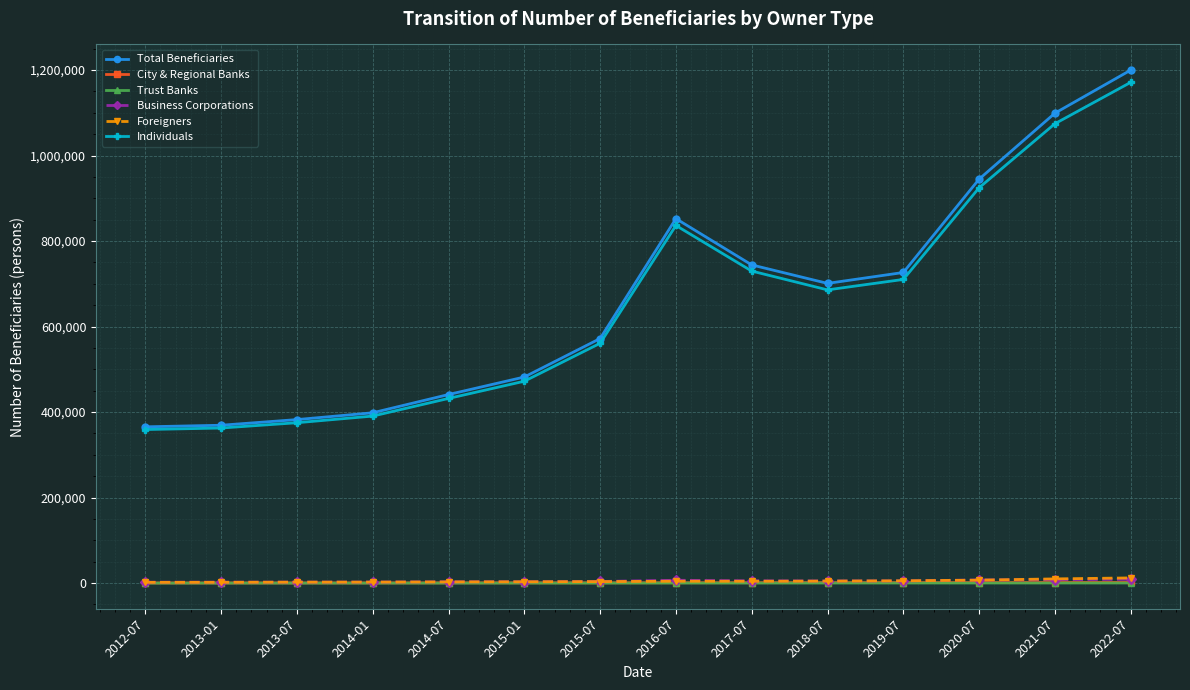

Between 2014-01 and 2021-07, which series saw the biggest shift?

Total Beneficiaries